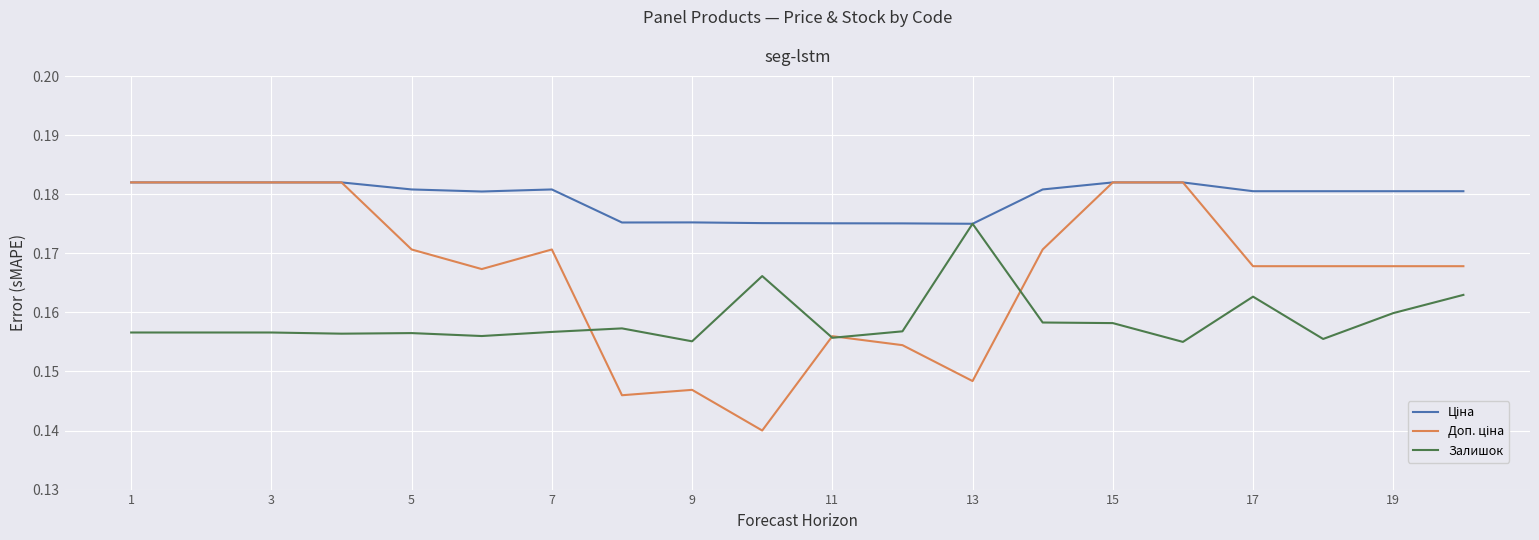

How many lines are shown in the chart?

3